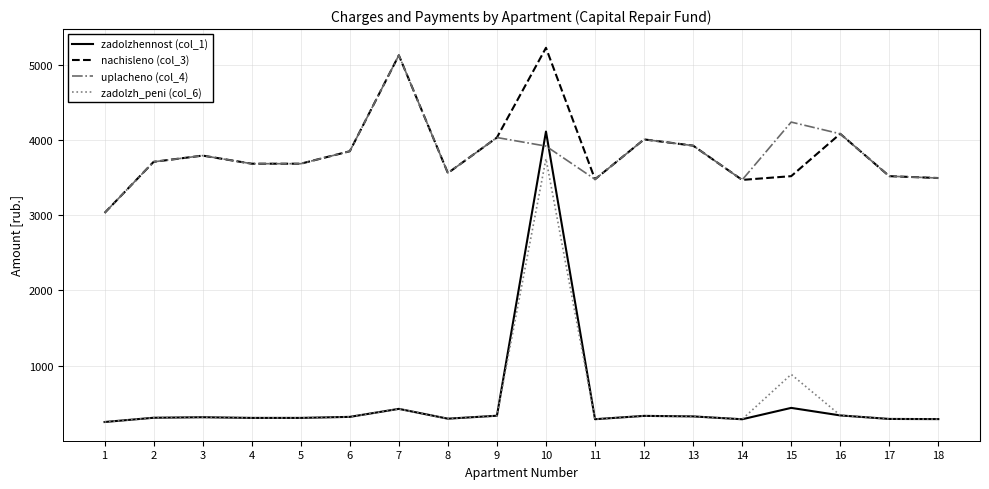

At which label does zadolzhennost (col_1) reach its peak?

10